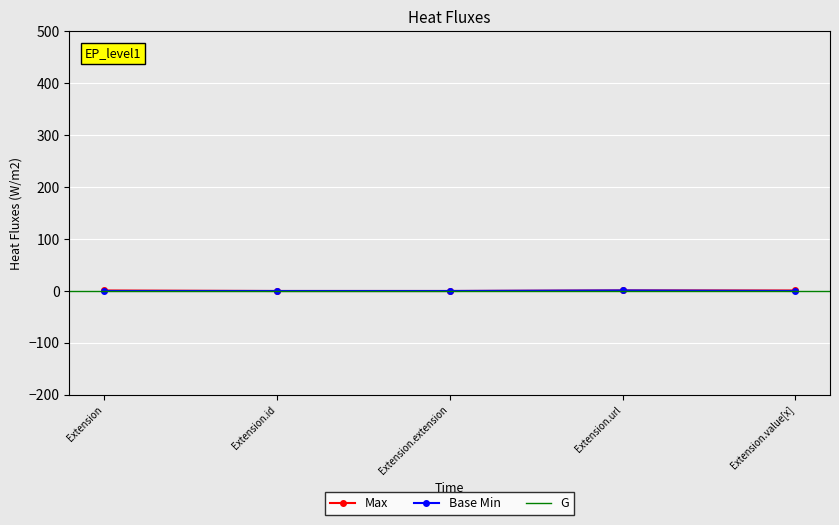

Reading left to right, what are all the values shown in this chart?

Max: Extension=1	Extension.id=0	Extension.extension=0	Extension.url=1	Extension.value[x]=1
Base Min: Extension=0	Extension.id=0	Extension.extension=0	Extension.url=1	Extension.value[x]=0